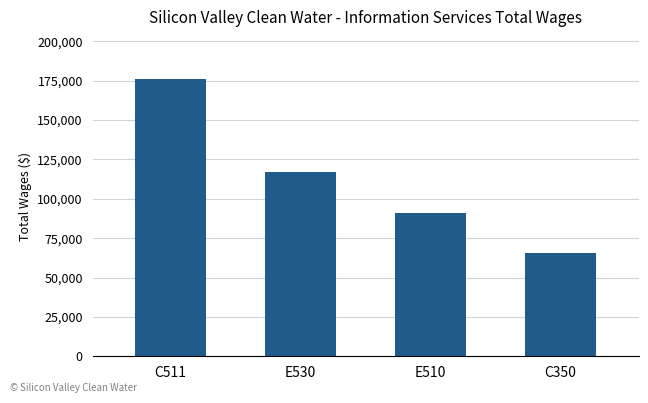

True or false: the data shows 65852 at C350.

True